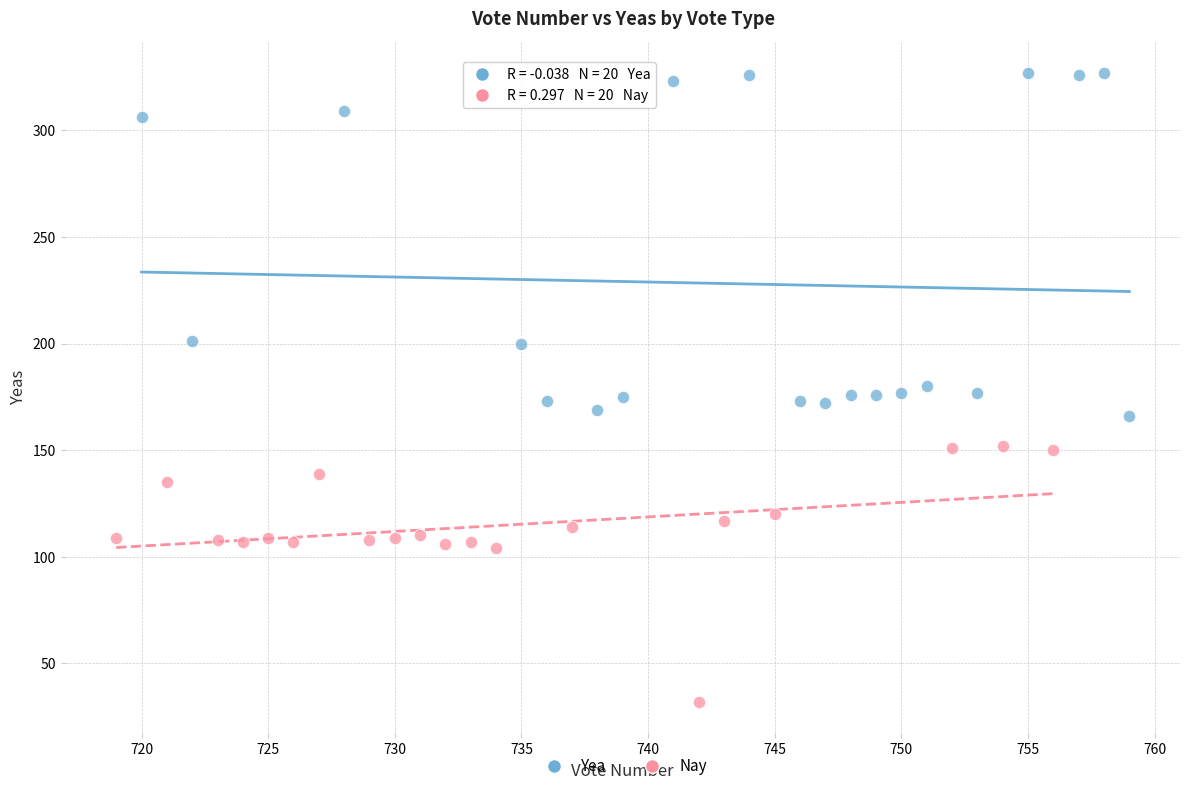

Which series contains the lowest Y value?

Nay